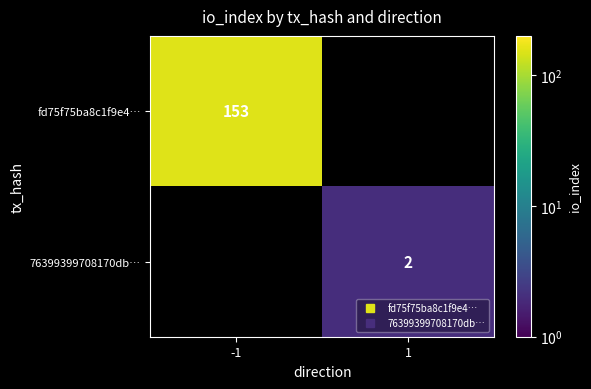

Count the number of categories in the chart.

2